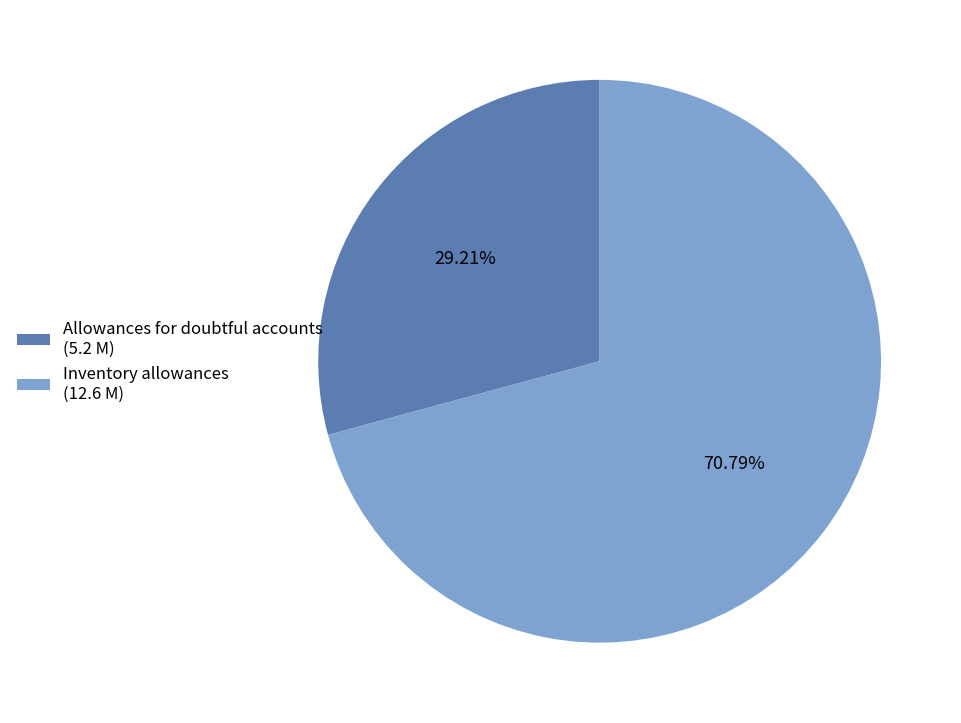

What percentage is NOT represented by Allowances for doubtful accounts?

70.8%